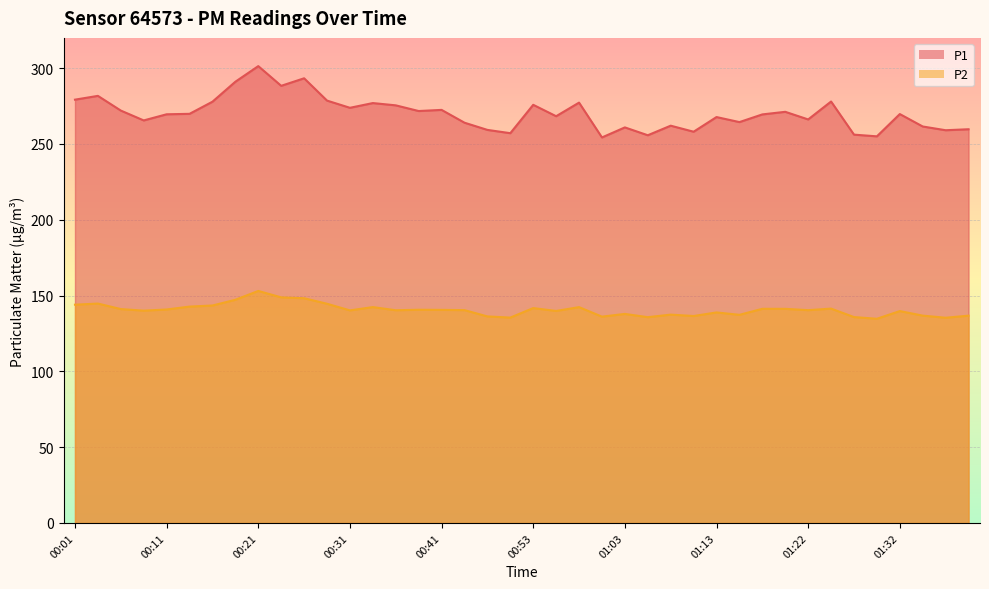

List the series in order of their peak value, highest first.

P1, P2